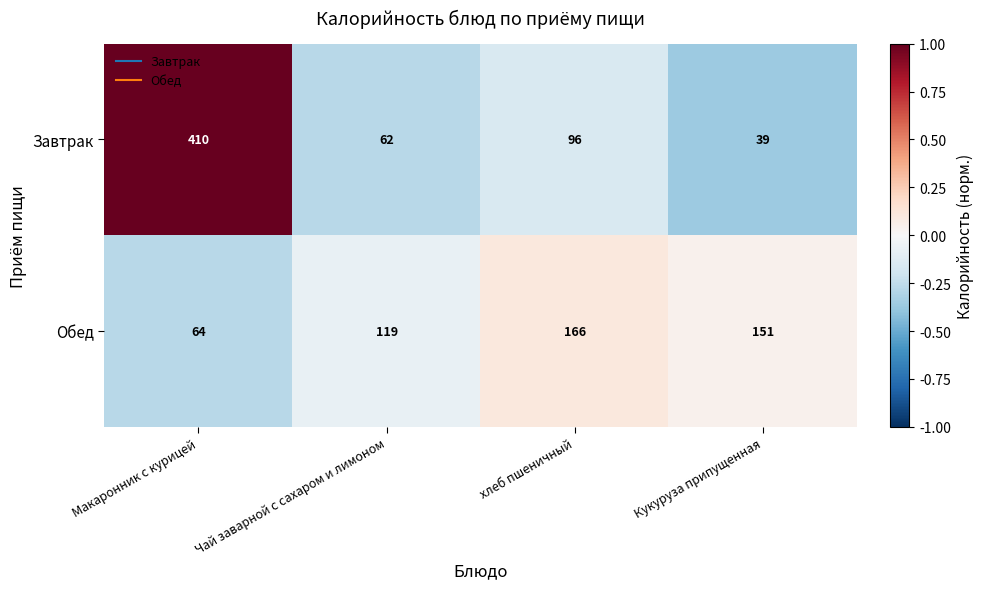

Read the Завтрак value at Макаронник с курицей, to the nearest 10.

410